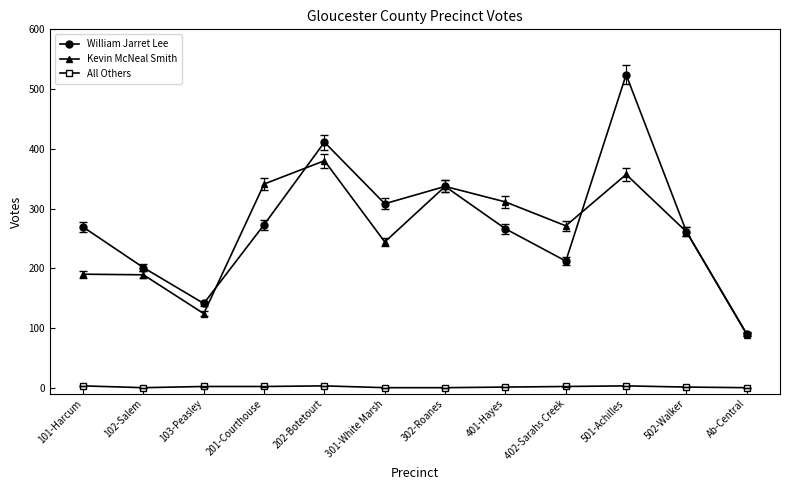

What is the lowest value of the William Jarret Lee series?

90